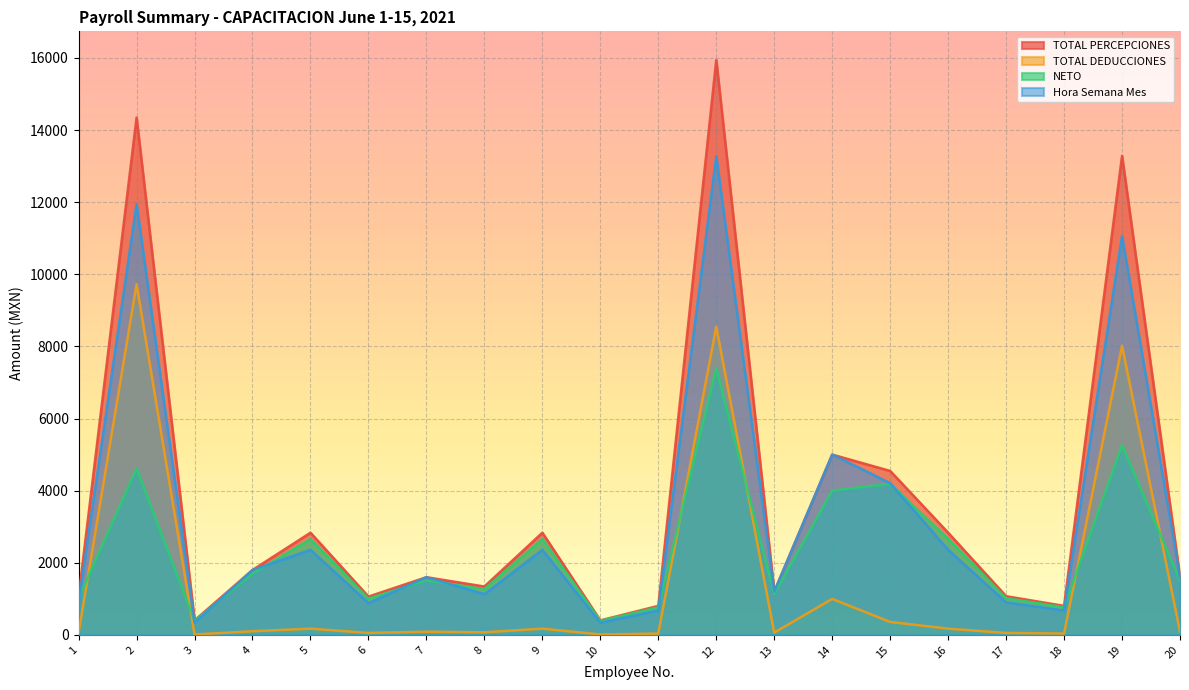

What is the sum of all NETO values?

45938.8